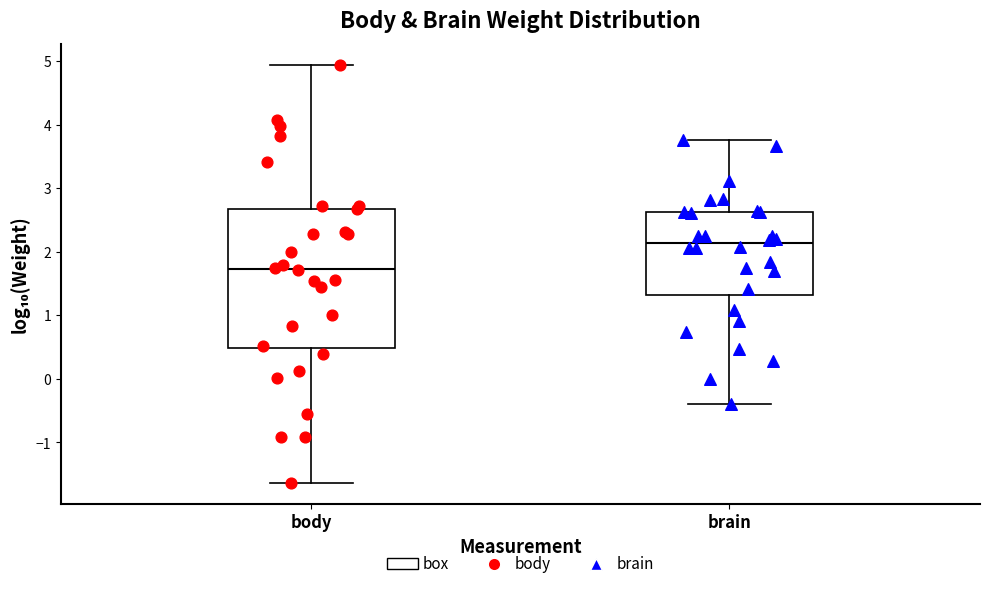

Reading left to right, read every box against the y-axis: the position of its median line, the range the box covers, and the ends of its whiskers. The values are not printed on the chart, so give them approximately, as read against the axis.

body: median 1.7, box 0.5 to 2.7, whiskers -1.6 to 4.9
brain: median 2.1, box 1.3 to 2.6, whiskers -0.4 to 3.8